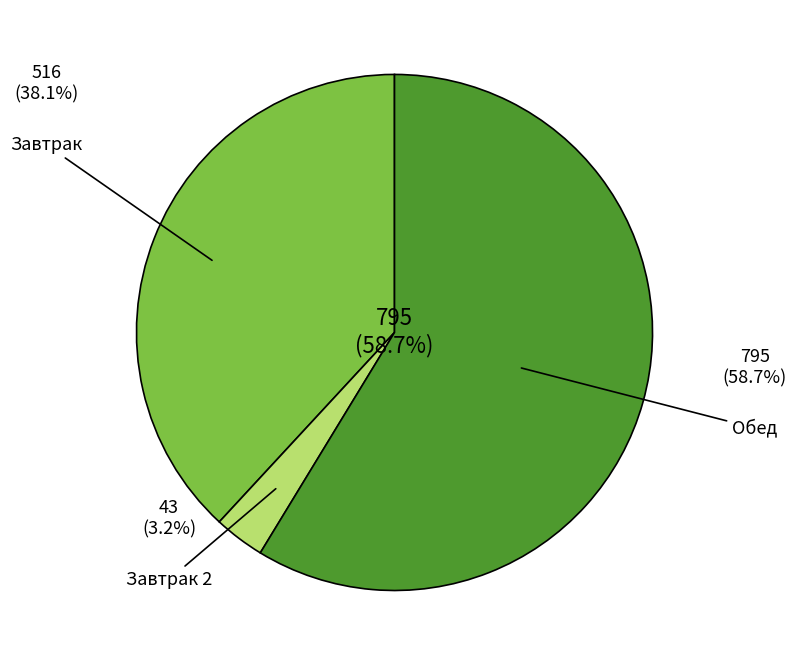

Is it true that Хлеб пшеничный (завтрак) is 1% of the pie?

False